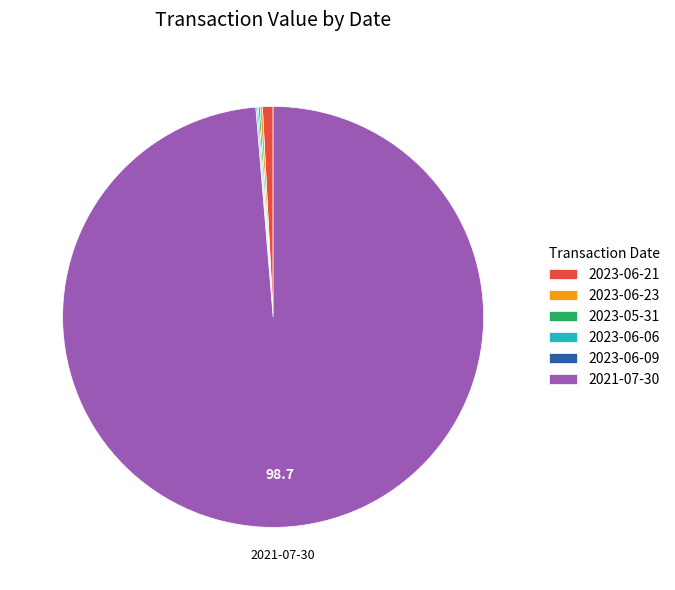

Which category accounts for the majority?

2021-07-30